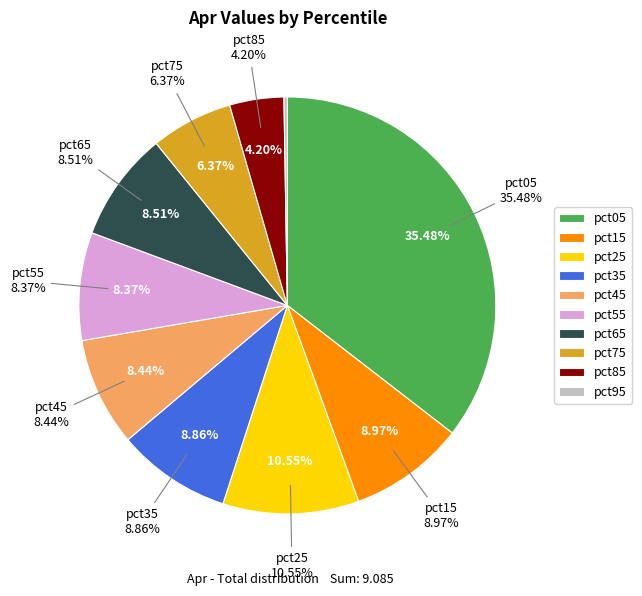

To the nearest percent, what is the combined percentage of pct85 and pct15?

13%